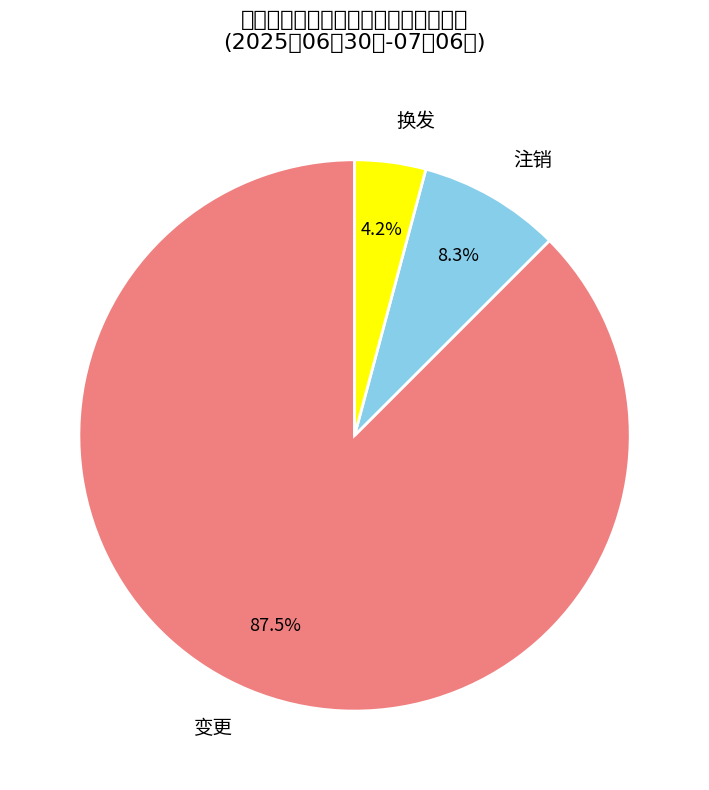

Which category has the biggest portion of the pie?

变更